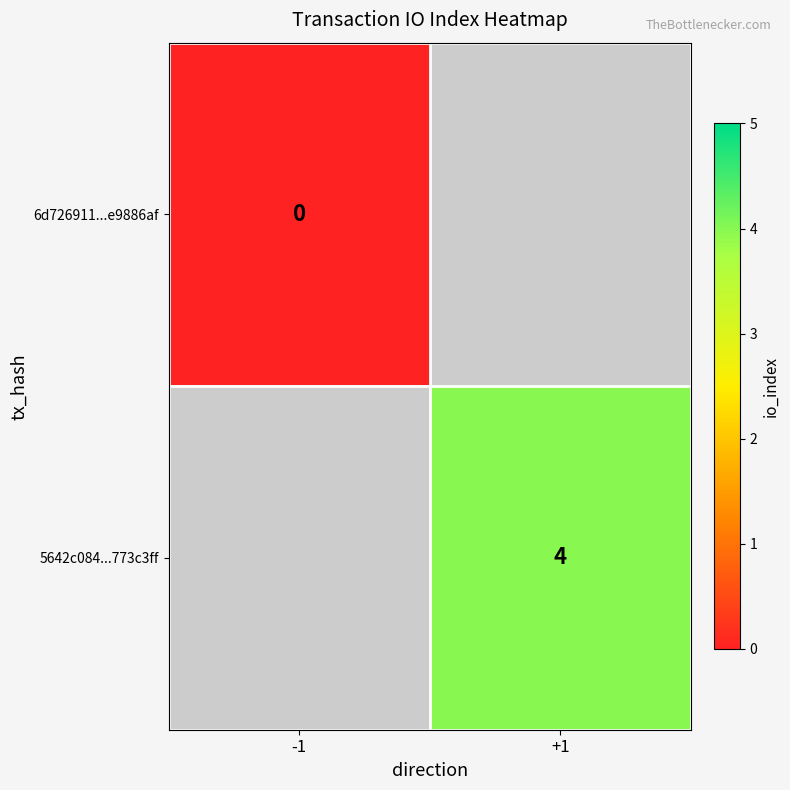

The value of 5642c084...773c3ff at +1 is 4. True or false?

True